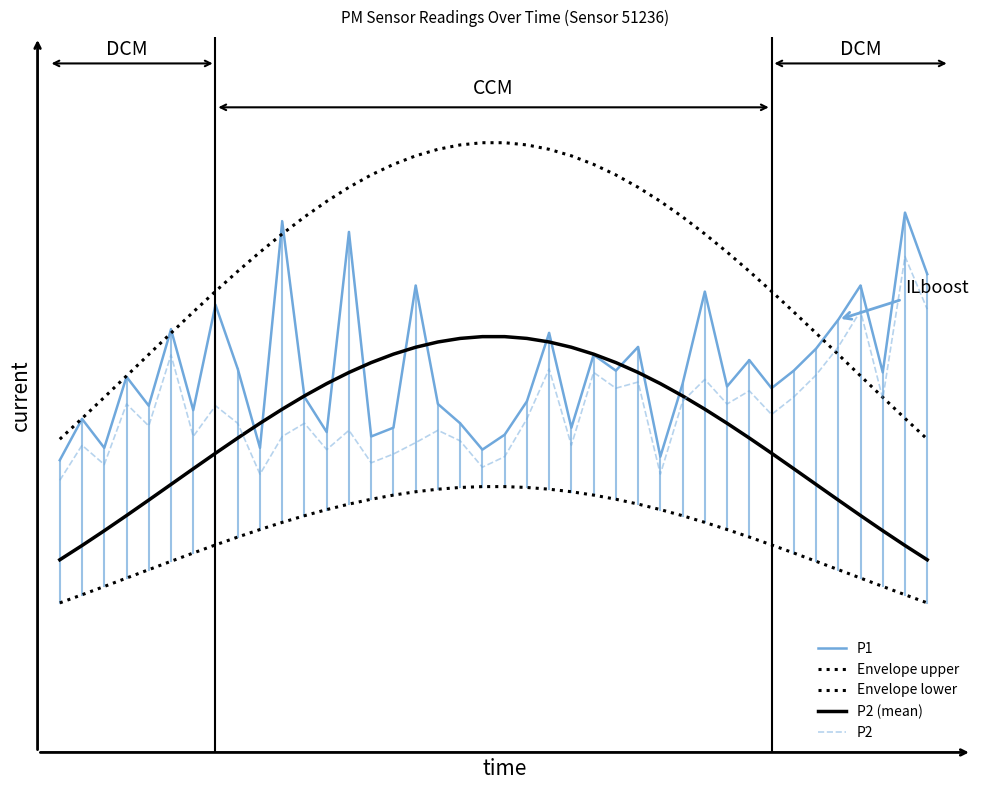

Is this an area chart (filled region under the line)?

No